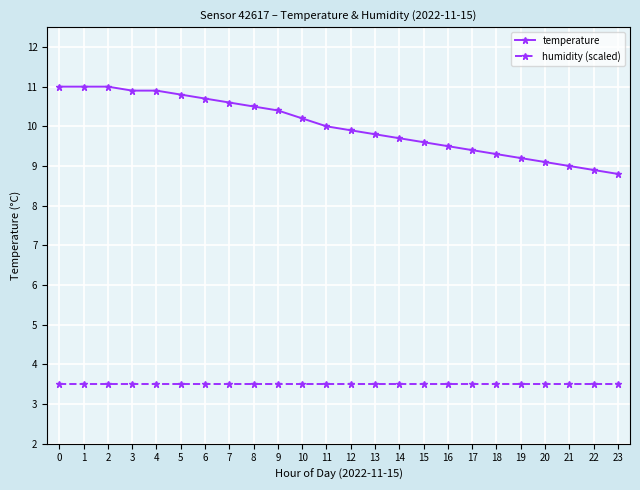

Rank the series at 23 from highest to lowest value.

temperature, humidity (scaled)